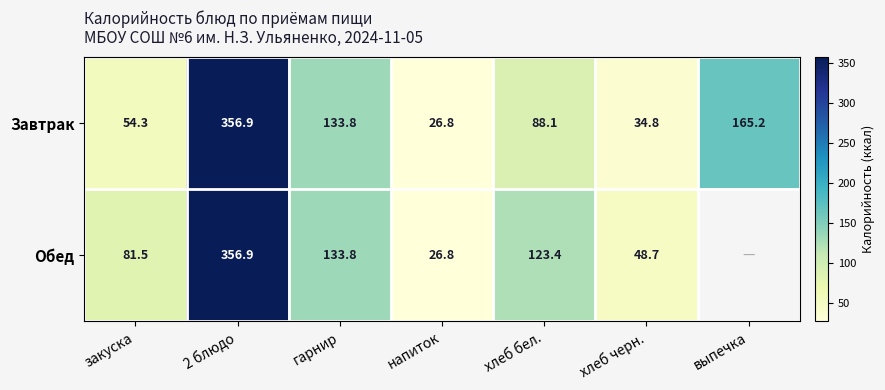

What is the total value across all series at гарнир?

267.6